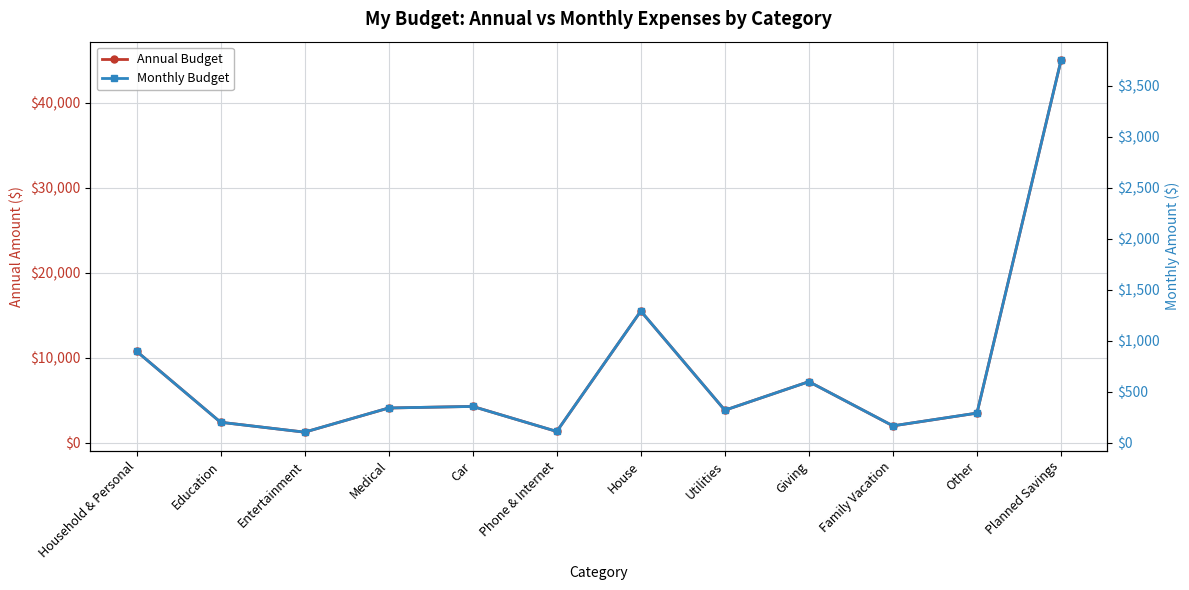

What is the difference between the maximum and minimum values in the Monthly Budget series?

3645